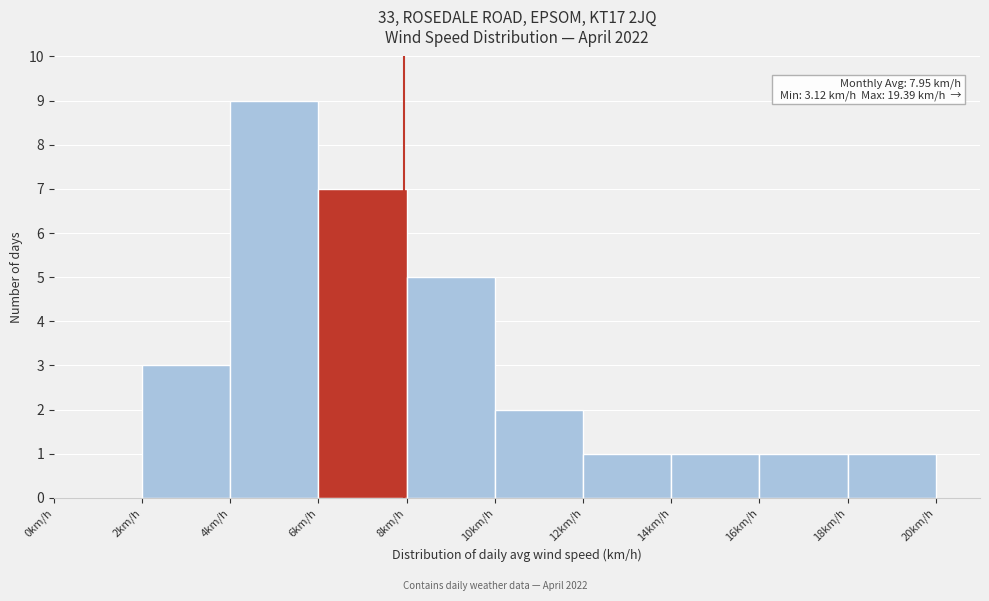

Which range on the x-axis has the tallest bar?

4 to 6